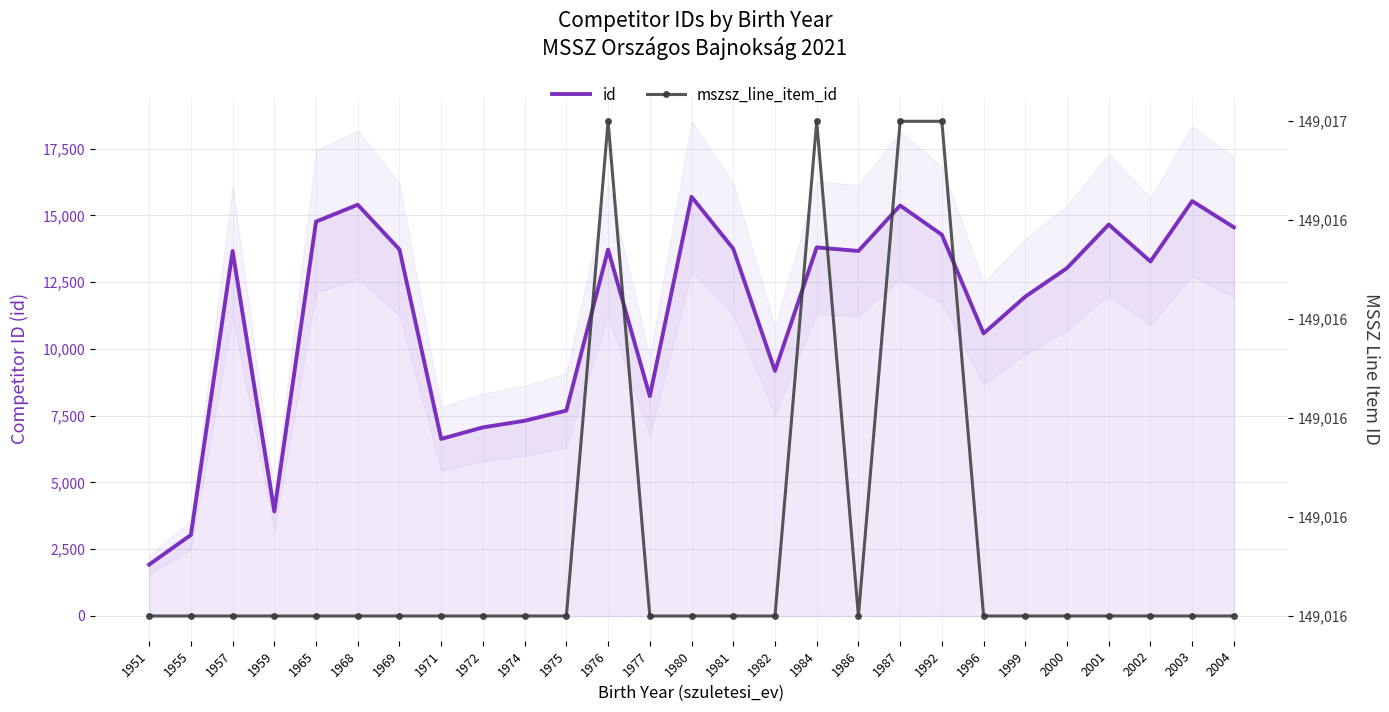

How many lines are shown in the chart?

2